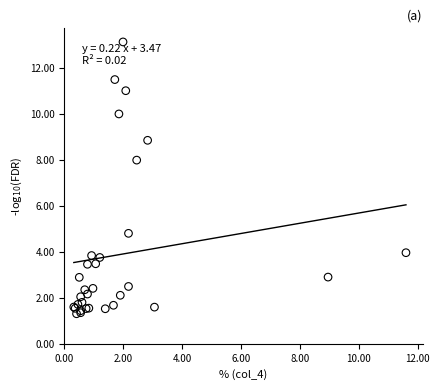

What Y value in the scatter plot is closest to 7?

8.0